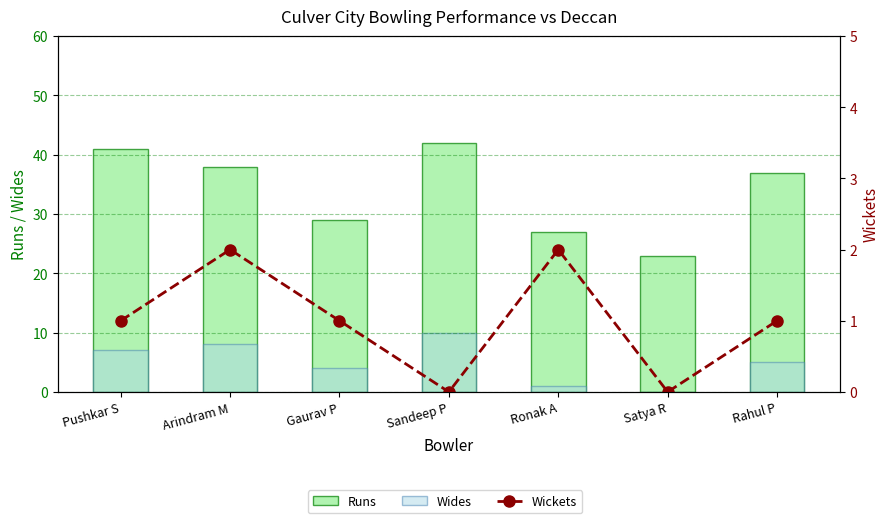

What is the total value across all series at Satya R?

23